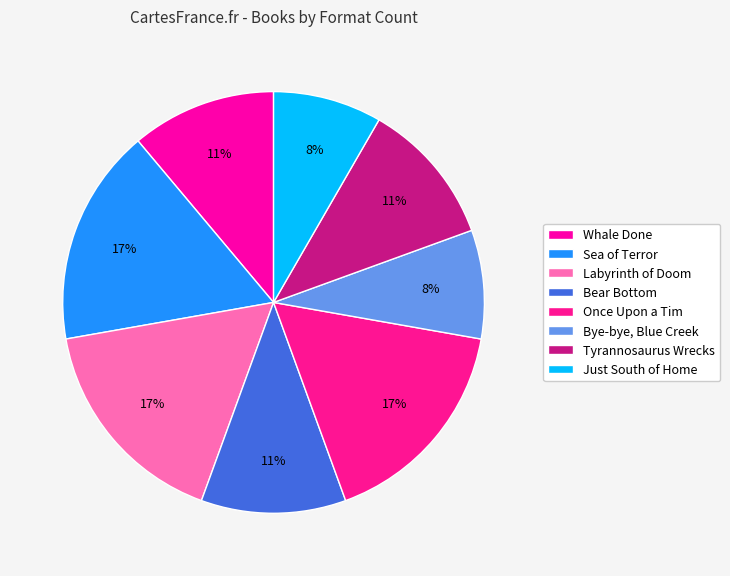

How many slices are in this pie chart?

8